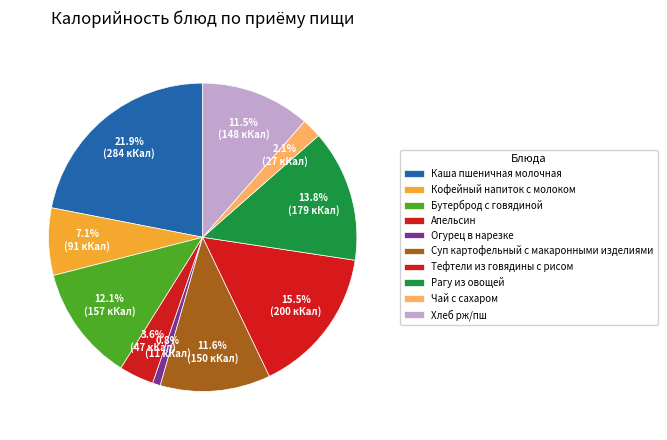

Combined, do Бутерброд с говядиной and Чай с сахаром account for over 50%?

No